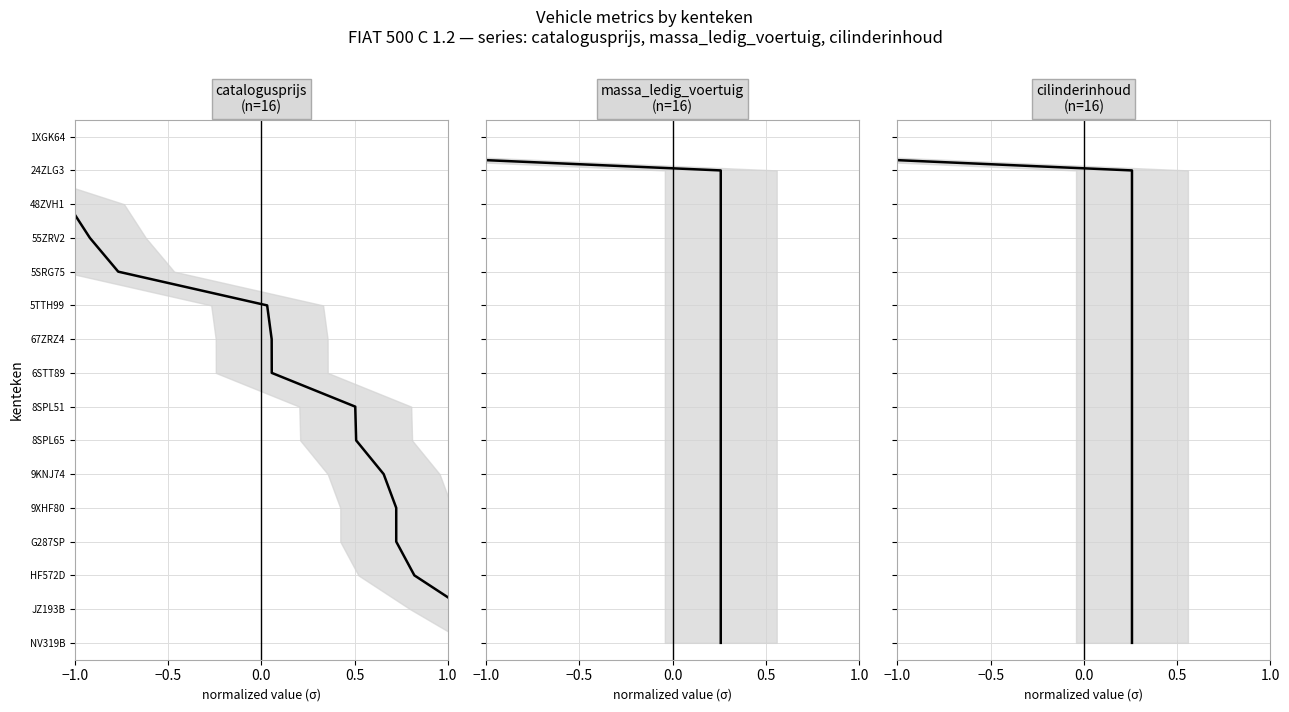

The cilinderinhoud series shows 2 at 0.0. True or false?

True